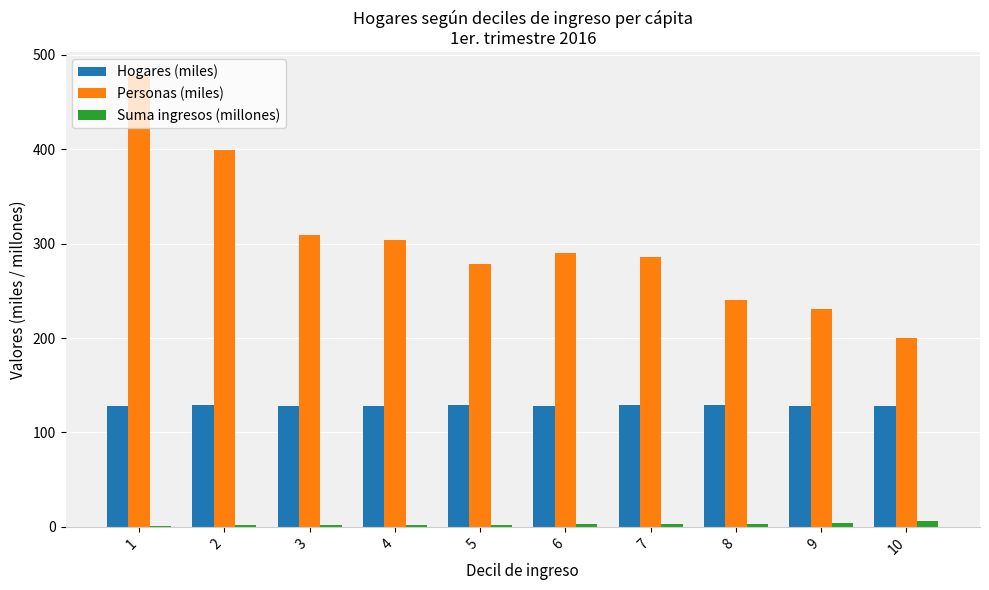

What is the spread (max minus min) of values at 4?

301.6